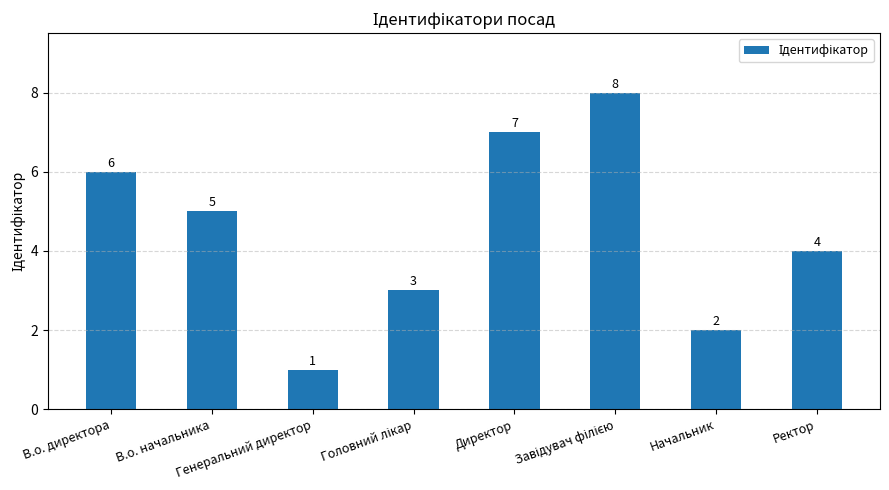

What is the greatest value displayed?

8